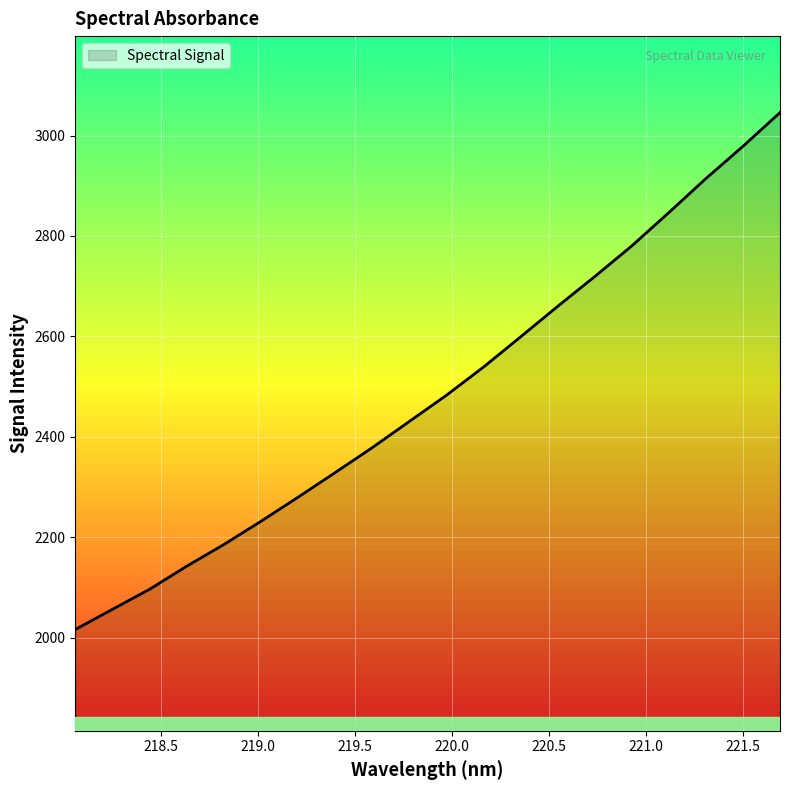

What is the maximum value shown in the chart?

3045.8